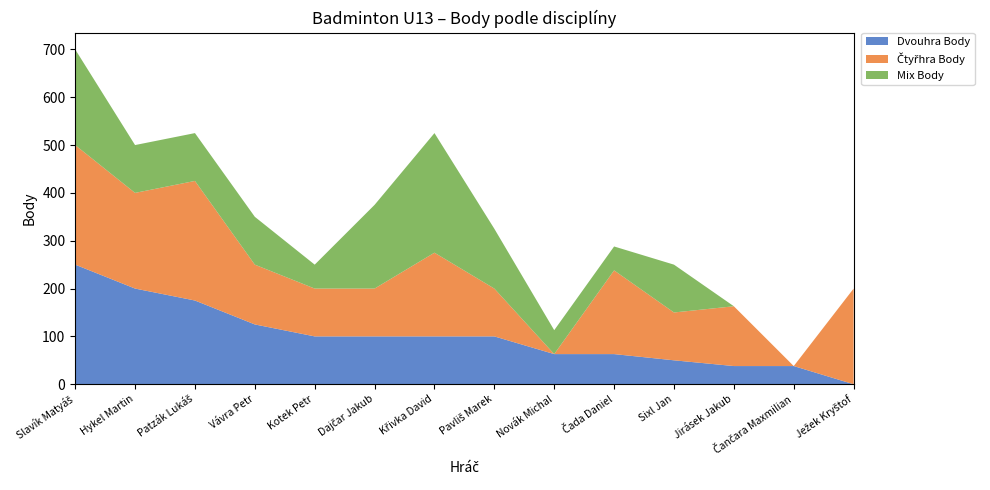

Reading right to left, what are all the values shown in this chart?

Dvouhra Body: Ježek Kryštof=0	Čančara Maxmilian=38	Jirásek Jakub=38	Sixl Jan=50	Čada Daniel=63	Novák Michal=63	Pavliš Marek=100	Křivka David=100	Dajčar Jakub=100	Kotek Petr=100	Vávra Petr=125	Patzák Lukáš=175	Hykel Martin=200	Slavík Matyáš=250
Čtyřhra Body: Ježek Kryštof=200	Čančara Maxmilian=0	Jirásek Jakub=125	Sixl Jan=100	Čada Daniel=175	Novák Michal=0	Pavliš Marek=100	Křivka David=175	Dajčar Jakub=100	Kotek Petr=100	Vávra Petr=125	Patzák Lukáš=250	Hykel Martin=200	Slavík Matyáš=250
Mix Body: Ježek Kryštof=0	Čančara Maxmilian=0	Jirásek Jakub=0	Sixl Jan=100	Čada Daniel=50	Novák Michal=50	Pavliš Marek=125	Křivka David=250	Dajčar Jakub=175	Kotek Petr=50	Vávra Petr=100	Patzák Lukáš=100	Hykel Martin=100	Slavík Matyáš=200